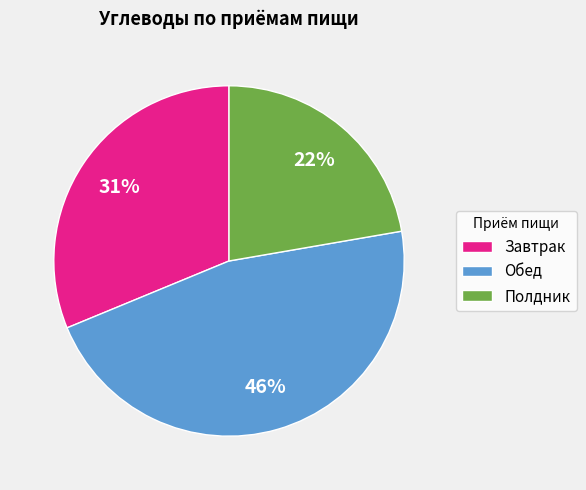

Is the sum of Завтрак and Полдник greater than half?

Yes